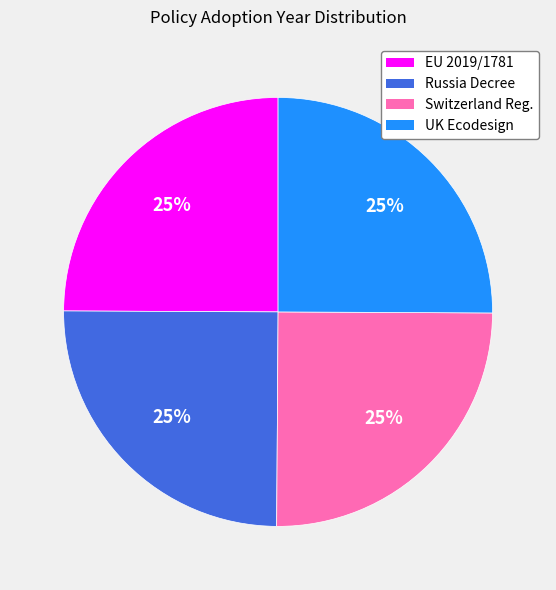

To the nearest percent, what percentage of the pie is Russia Decree?

25%